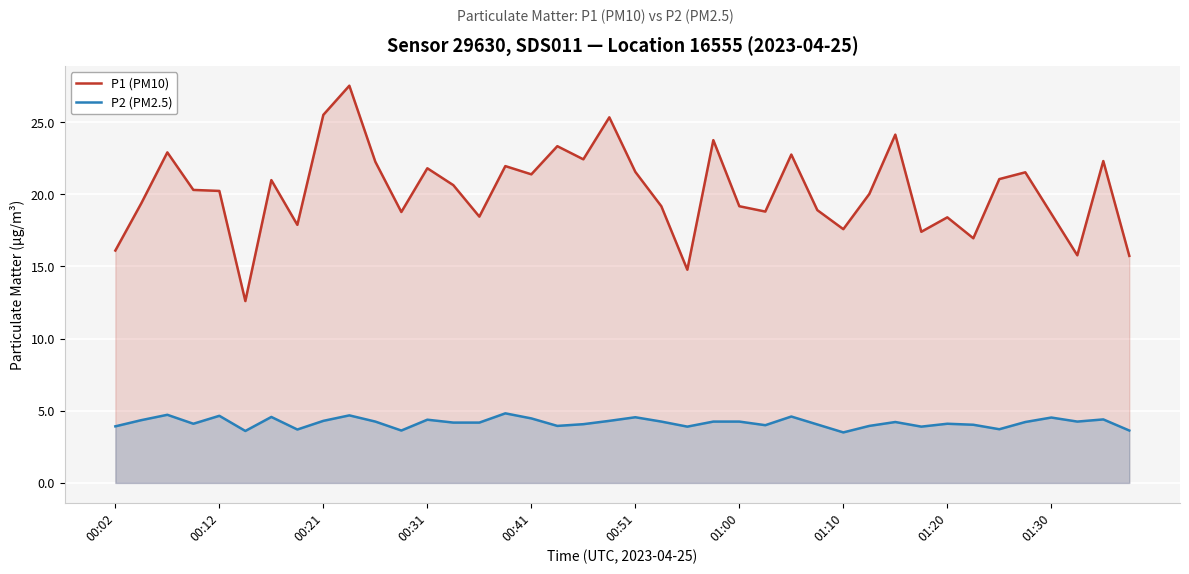

True or false: P1 (PM10) and P2 (PM2.5) intersect in this chart.

False